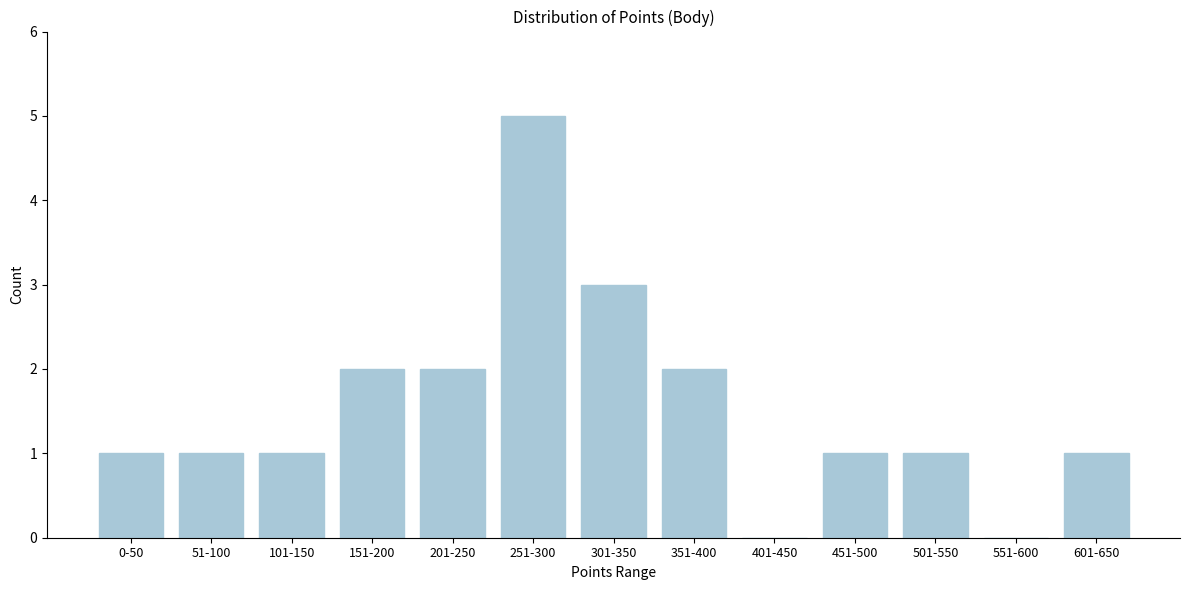

Reading left to right, what are all the values shown in this chart?

0-50=1	51-100=1	101-150=1	151-200=2	201-250=2	251-300=5	301-350=3	351-400=2	401-450=0	451-500=1	501-550=1	551-600=0	601-650=1